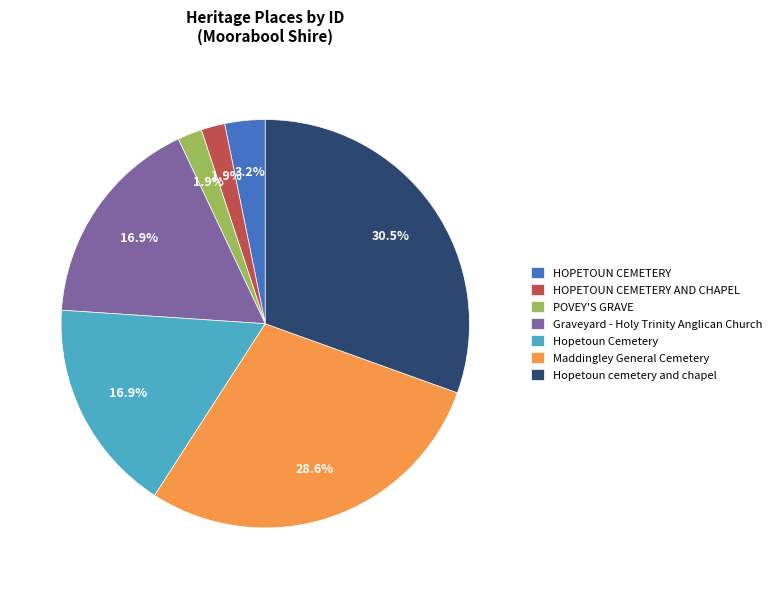

Is there a majority slice in this chart?

No